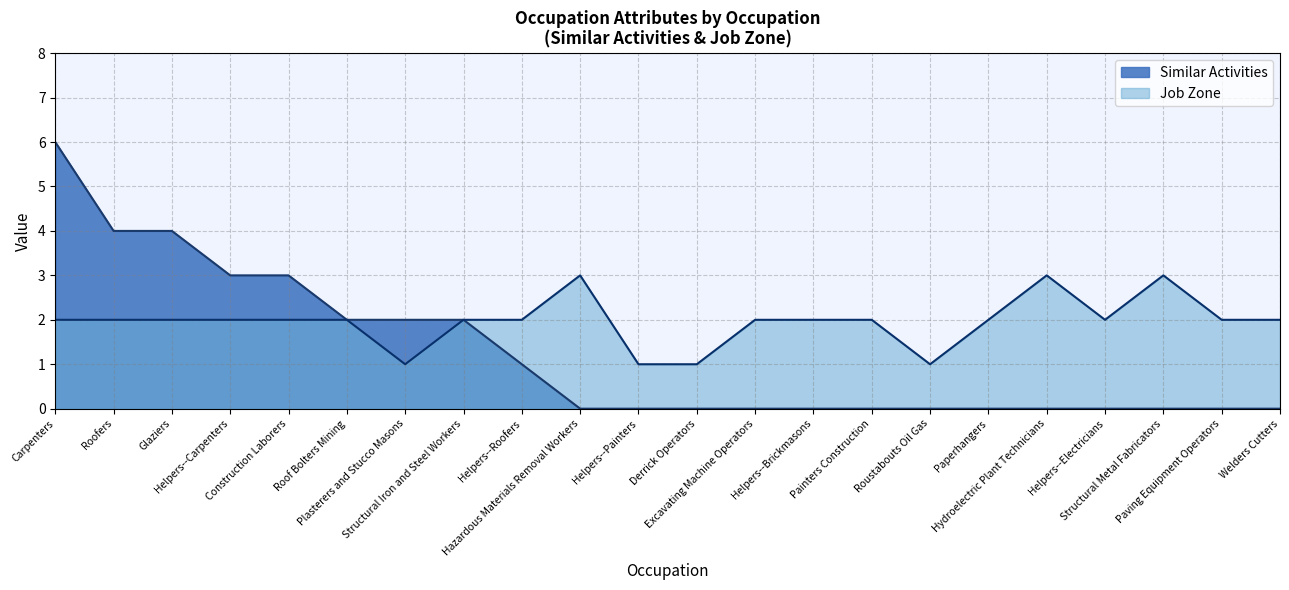

True or false: Similar Activities and Job Zone cross at least once.

False